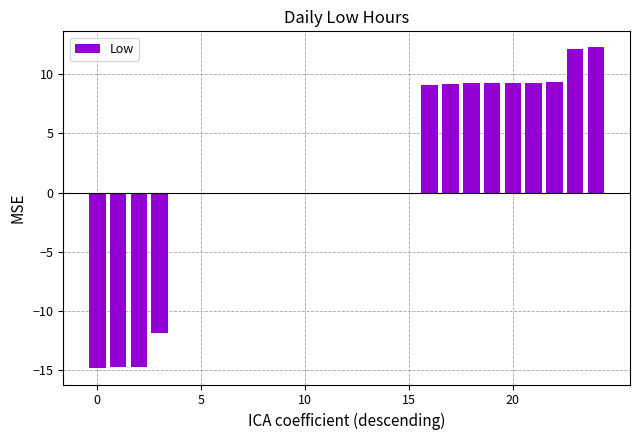

What is the maximum value shown in the chart?

12.3